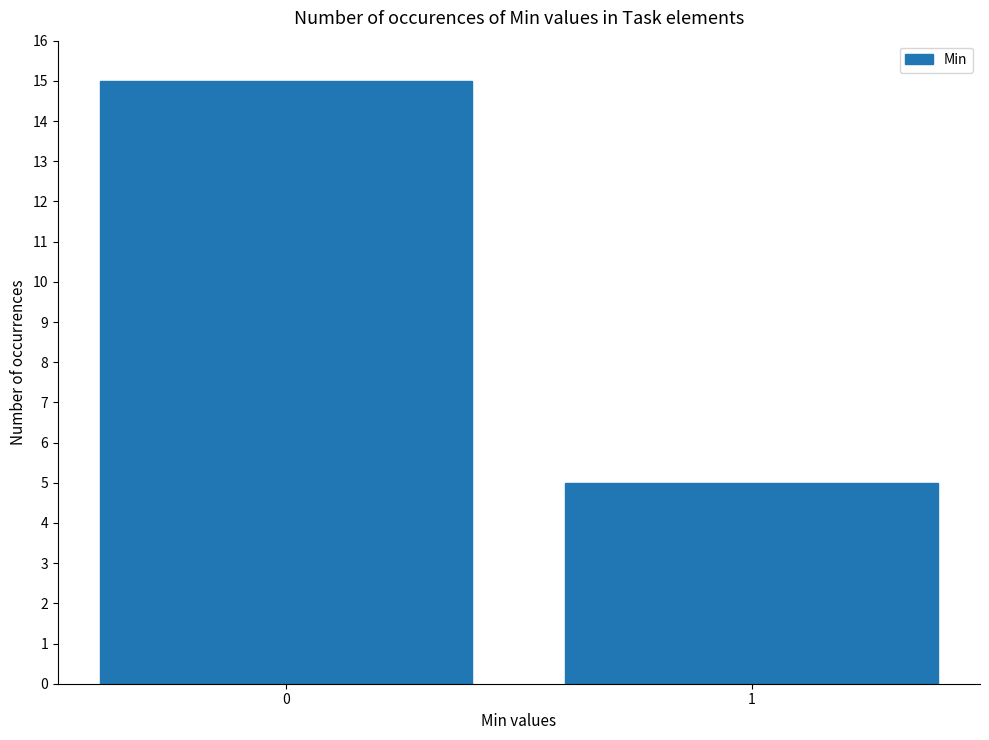

The value at 0 is 25. True or false?

False